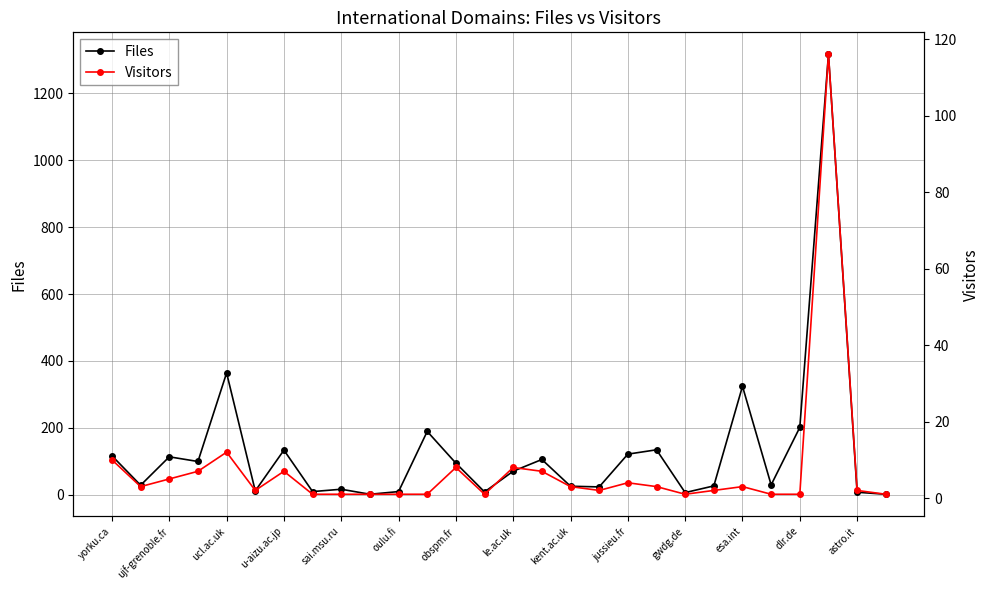

True or false: Files has more than 0 points higher than both neighbors.

True